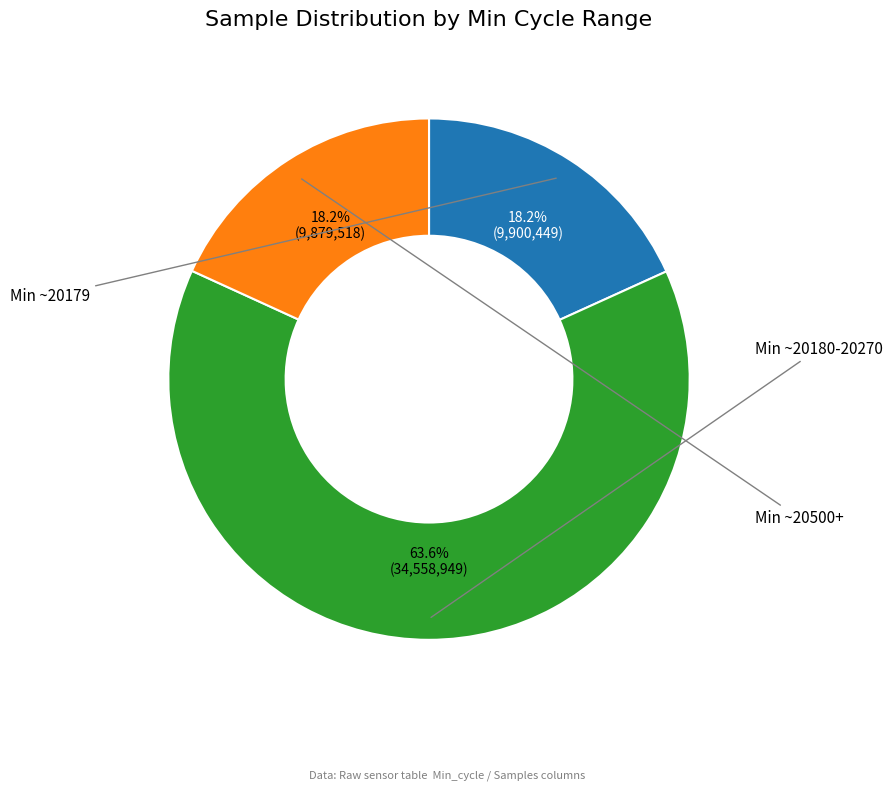

Is there a majority slice in this chart?

Yes